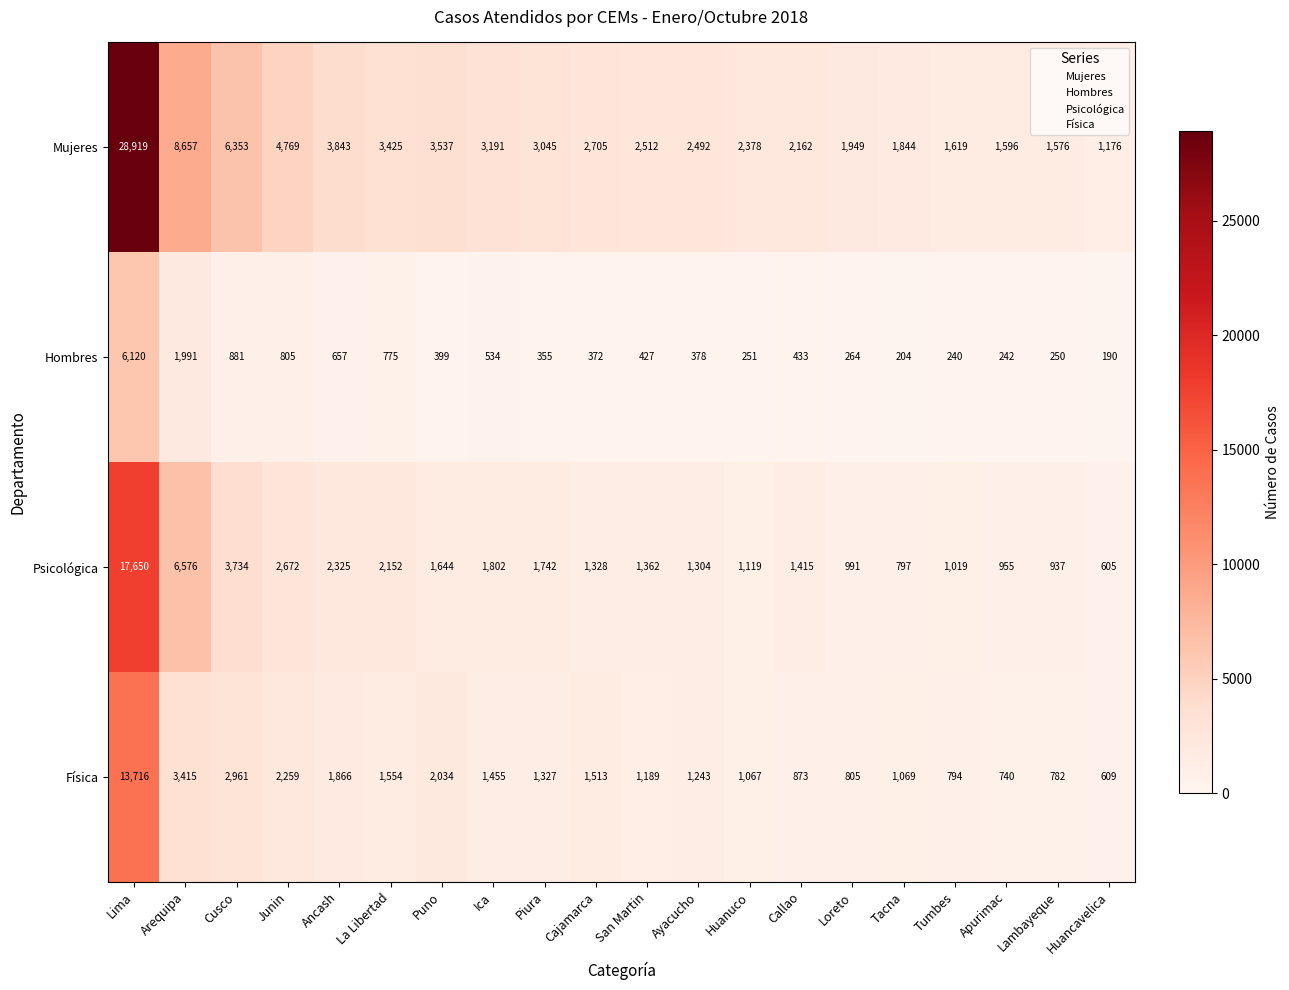

List the series in order of their overall mean, lowest first.

Hombres, Física, Psicológica, Mujeres